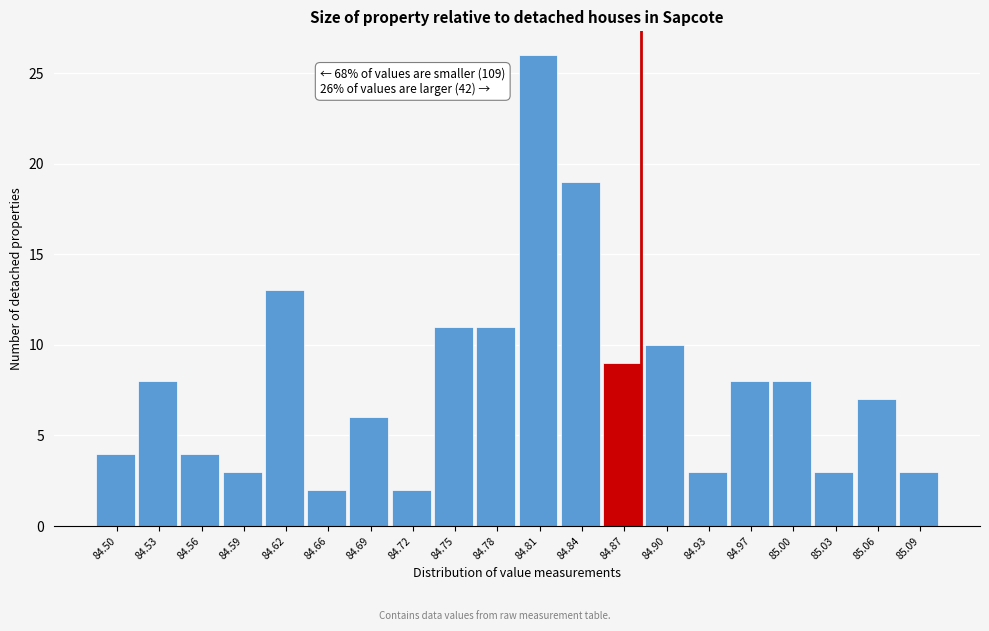

Reading left to right, transcribe all the data shown in this chart.

84.50=4	84.53=8	84.56=4	84.59=3	84.62=13	84.66=2	84.69=6	84.72=2	84.75=11	84.78=11	84.81=26	84.84=19	84.87=9	84.90=10	84.93=3	84.97=8	85.00=8	85.03=3	85.06=7	85.09=3